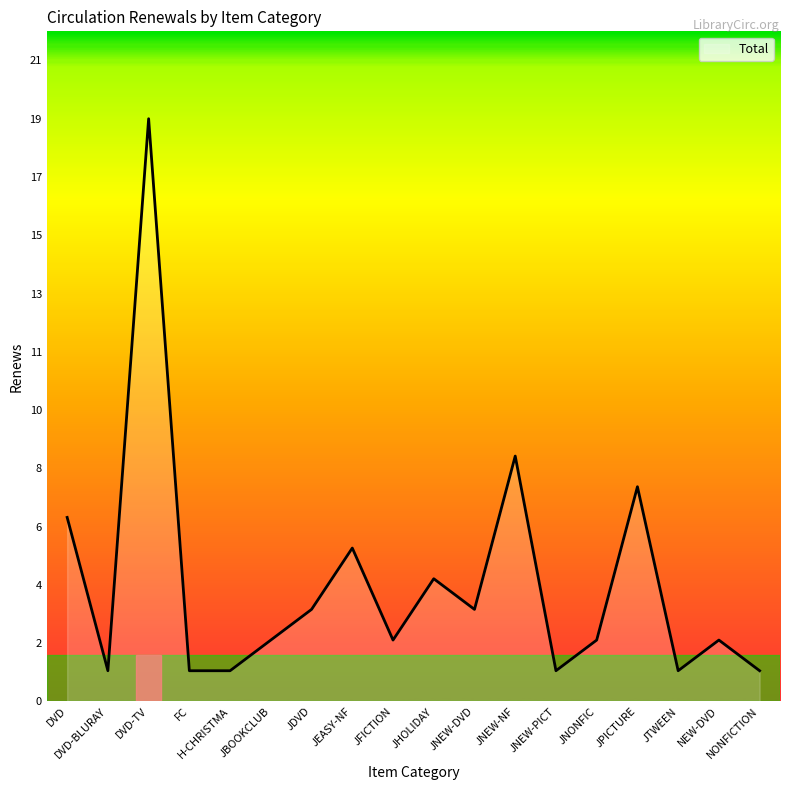

True or false: the data shows 9 at DVD-TV.

False